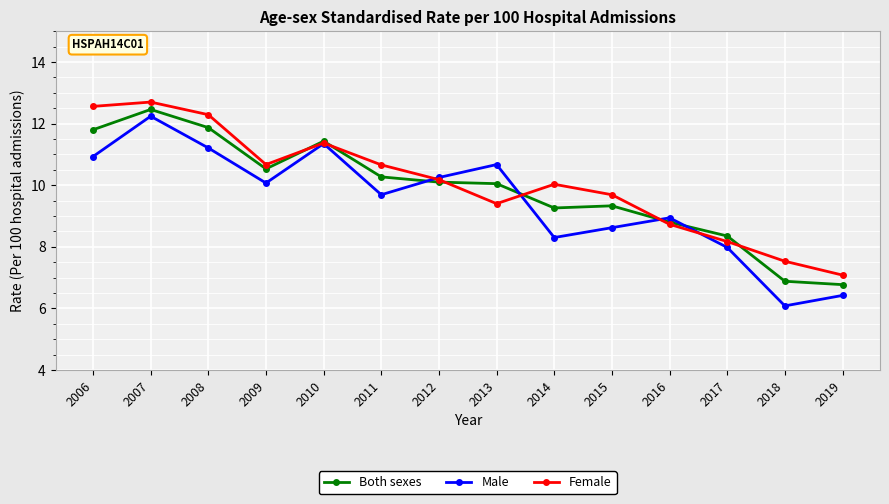

Which series ends up on top after the final intersection of Male and Both sexes?

Both sexes